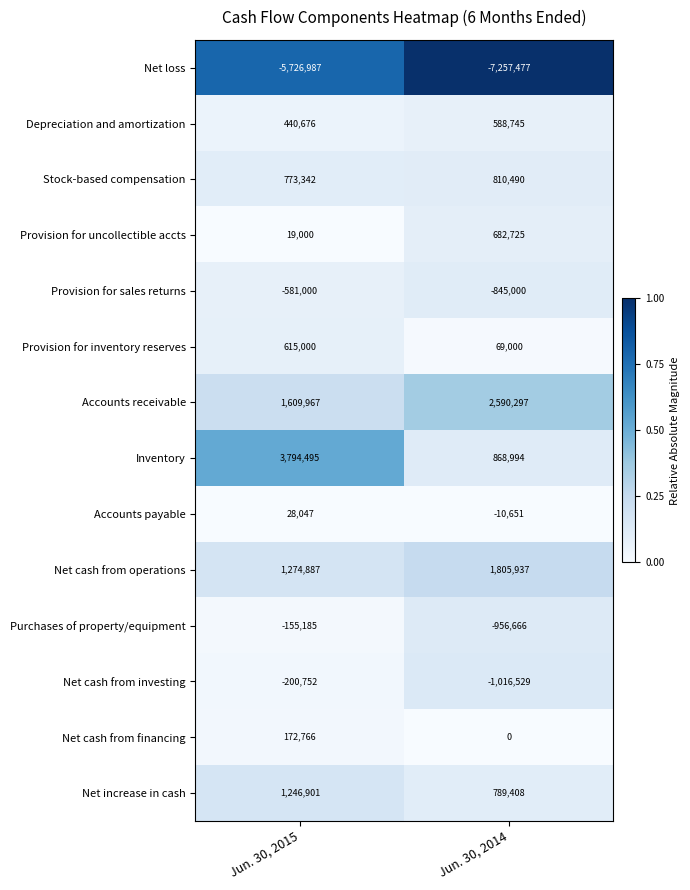

What is the maximum value for Stock-based compensation?

810490